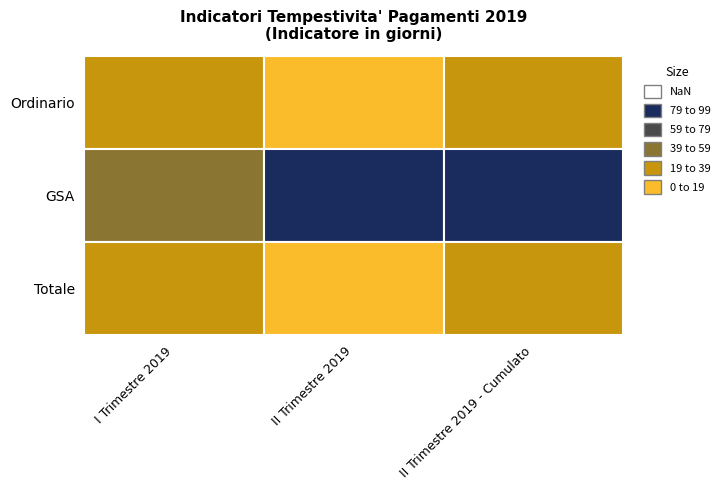

List the series in order of their peak value, lowest first.

Ordinario, Totale, GSA